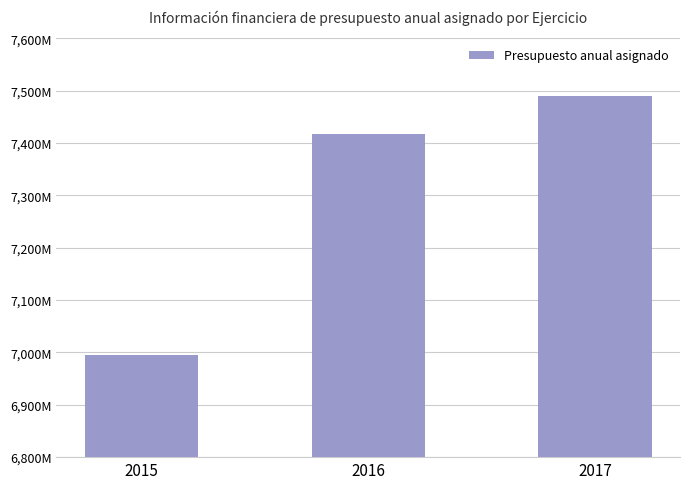

What is the difference between the values at 2015 and 2016?

422283060